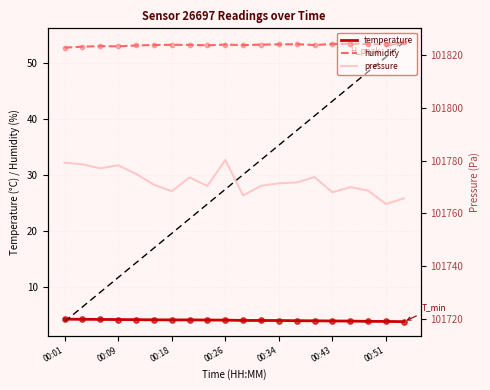

Is the value of pressure at 11 greater than the value of humidity at 17?

Yes